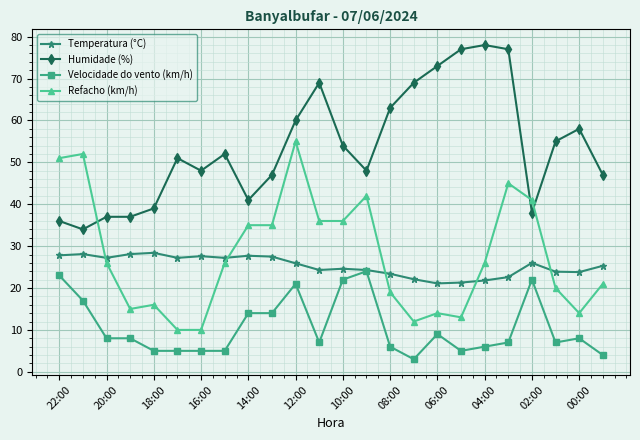

True or false: Humidade (%) and Velocidade do vento (km/h) cross at least once.

False